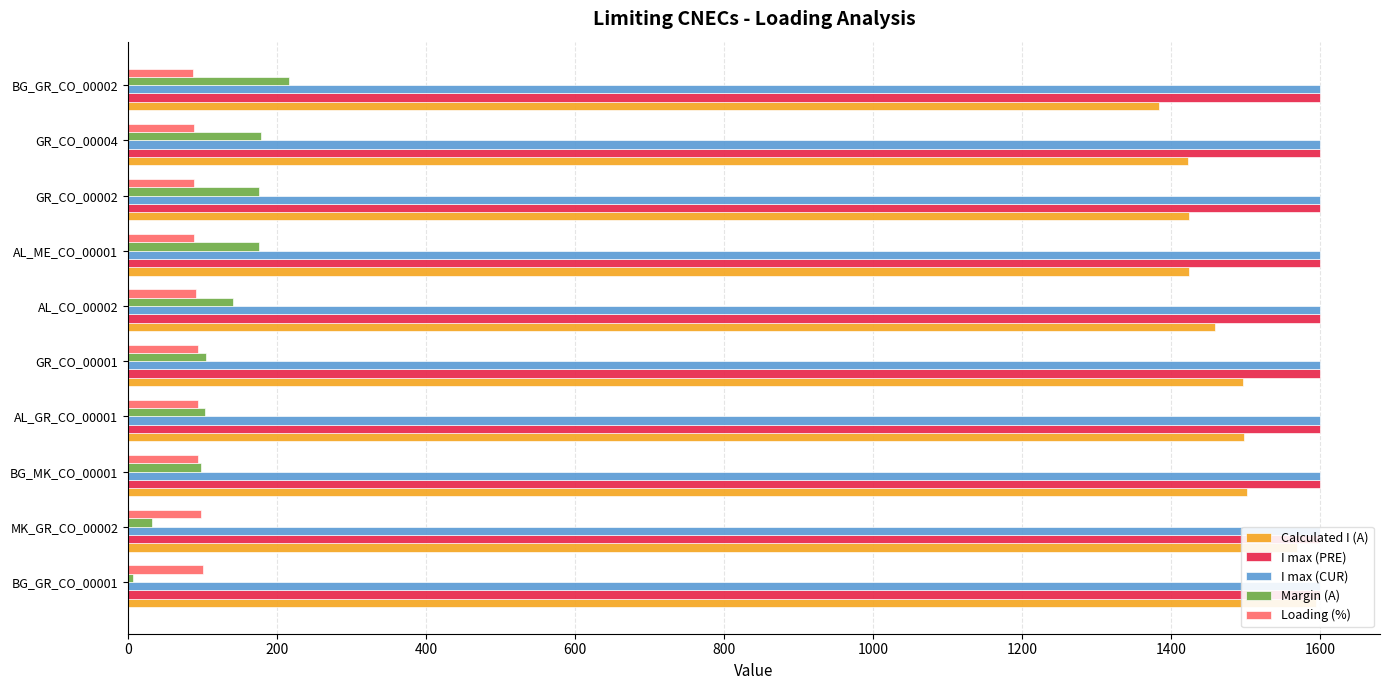

What is the sum of all I max (PRE) values?

1.5